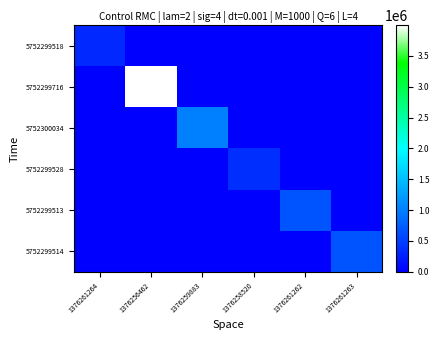

At which category is the sum across all series the highest?

1376256462